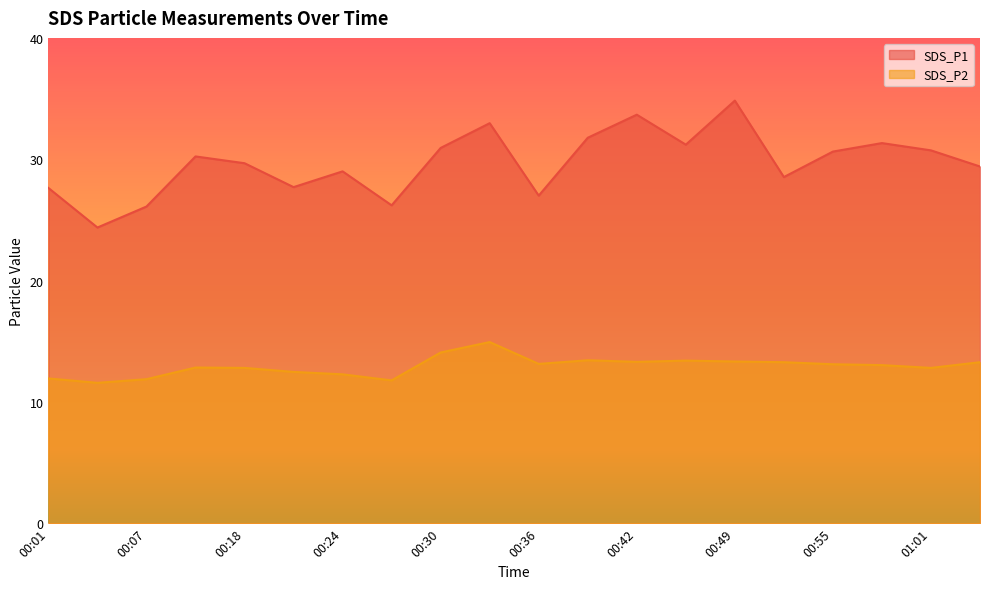

How many lines are shown in the chart?

2